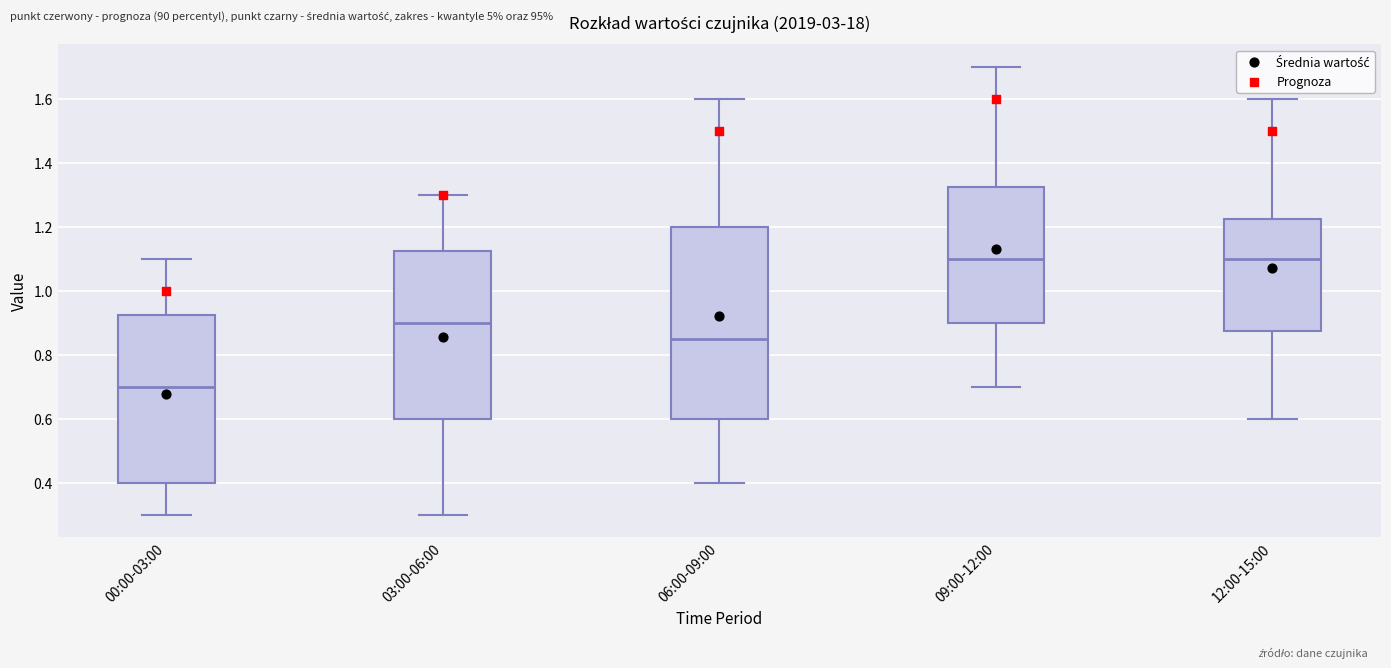

Reading left to right, read every box against the y-axis: the position of its median line, the range the box covers, and the ends of its whiskers. The values are not printed on the chart, so give them approximately, as read against the axis.

00:00-03:00: median 0.70, box 0.40 to 0.92, whiskers 0.30 to 1.10
03:00-06:00: median 0.90, box 0.60 to 1.12, whiskers 0.30 to 1.30
06:00-09:00: median 0.86, box 0.60 to 1.20, whiskers 0.40 to 1.60
09:00-12:00: median 1.10, box 0.90 to 1.32, whiskers 0.70 to 1.70
12:00-15:00: median 1.10, box 0.88 to 1.22, whiskers 0.60 to 1.60